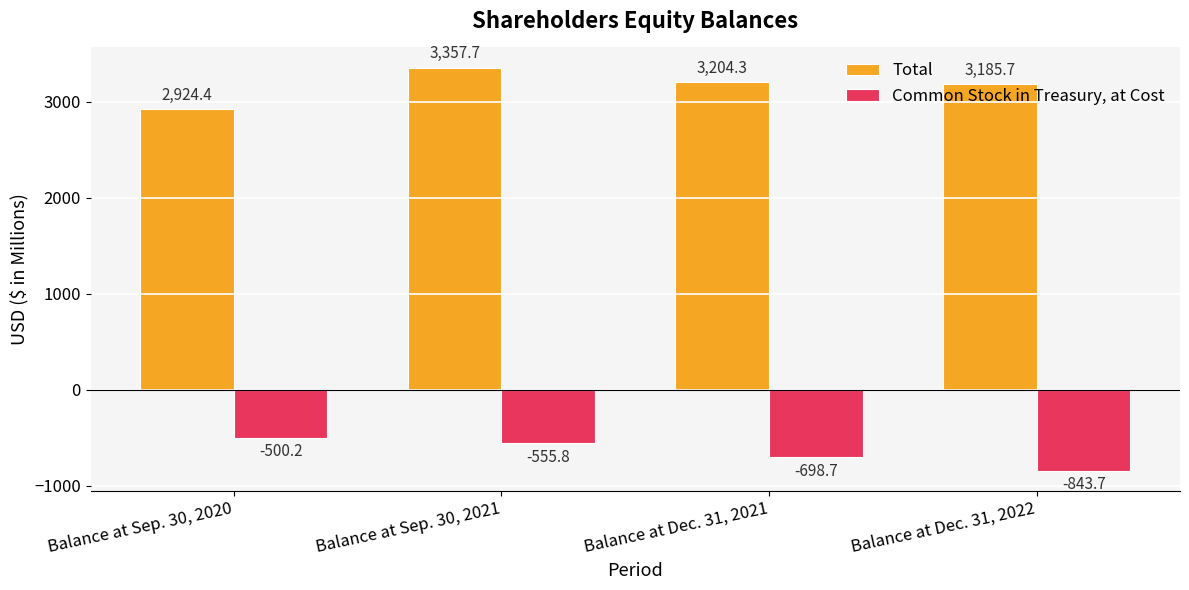

Which label corresponds to the smallest value in the chart?

Balance at Dec. 31, 2022